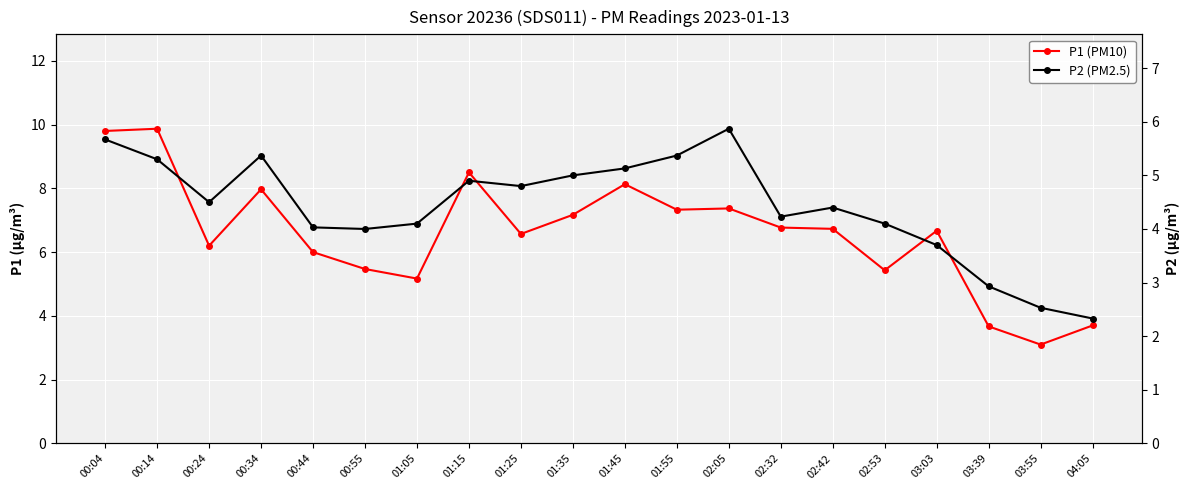

Where is P1 (PM10) nearest to the value 6?

00:44